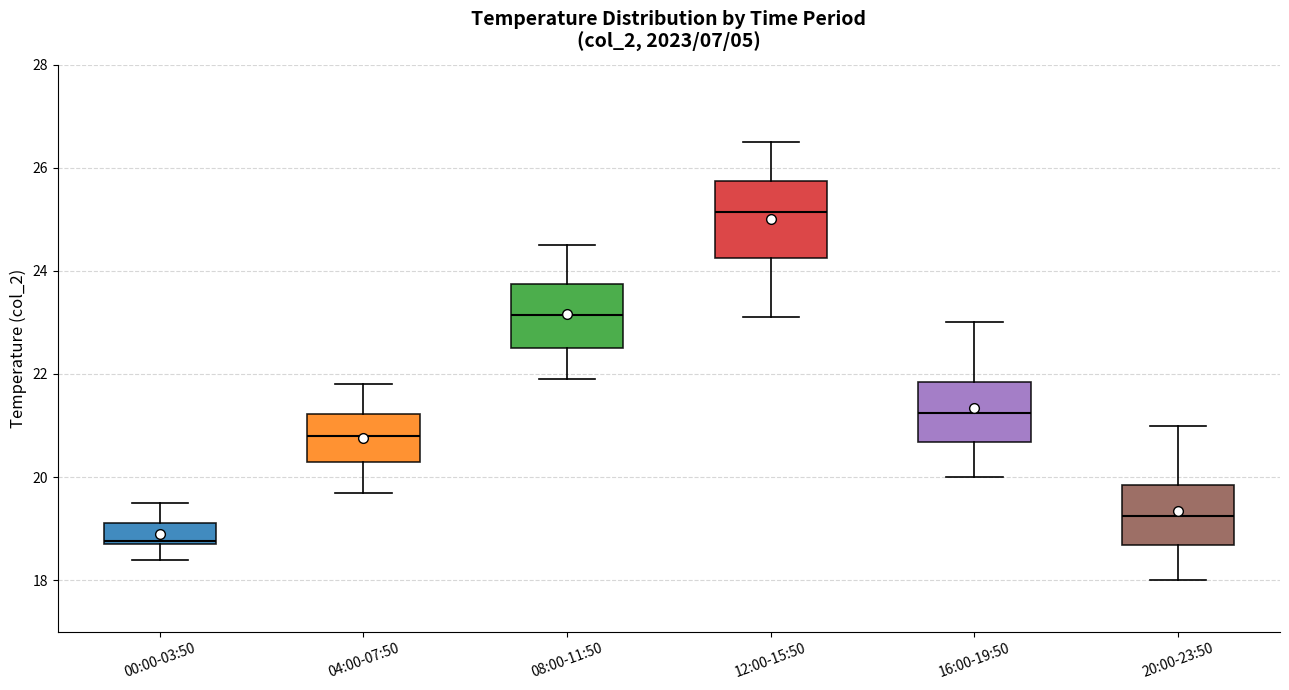

Reading left to right, read every box against the y-axis: the position of its median line, the range the box covers, and the ends of its whiskers. The values are not printed on the chart, so give them approximately, as read against the axis.

00:00-03:50: median 18.8, box 18.8 to 19.2, whiskers 18.4 to 19.6
04:00-07:50: median 20.8, box 20.4 to 21.2, whiskers 19.8 to 21.8
08:00-11:50: median 23.2, box 22.6 to 23.8, whiskers 22.0 to 24.6
12:00-15:50: median 25.2, box 24.2 to 25.8, whiskers 23.2 to 26.6
16:00-19:50: median 21.2, box 20.6 to 21.8, whiskers 20.0 to 23.0
20:00-23:50: median 19.2, box 18.6 to 19.8, whiskers 18.0 to 21.0